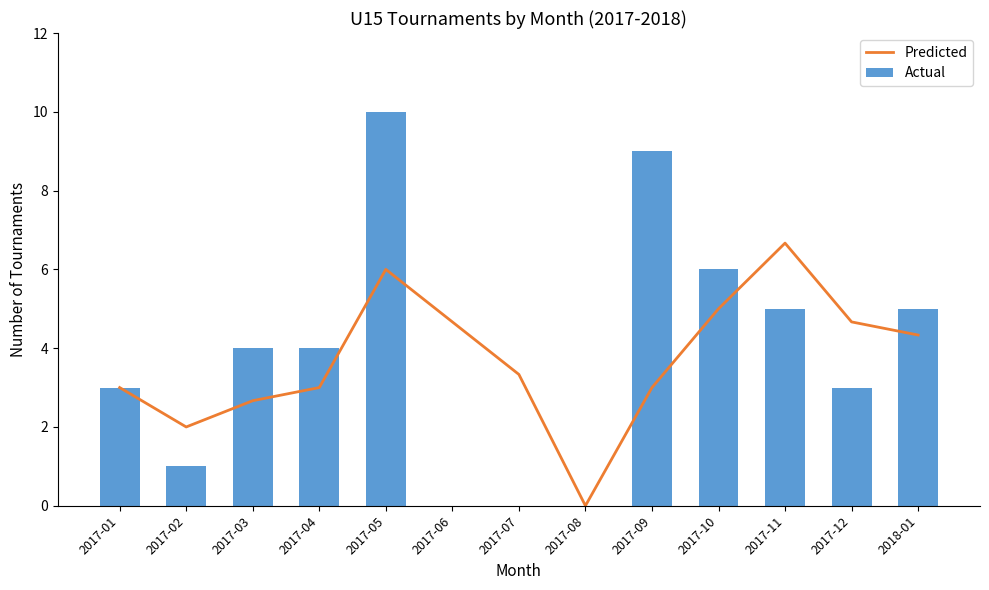

What is the label of the 9th bar from the left?

2017-09